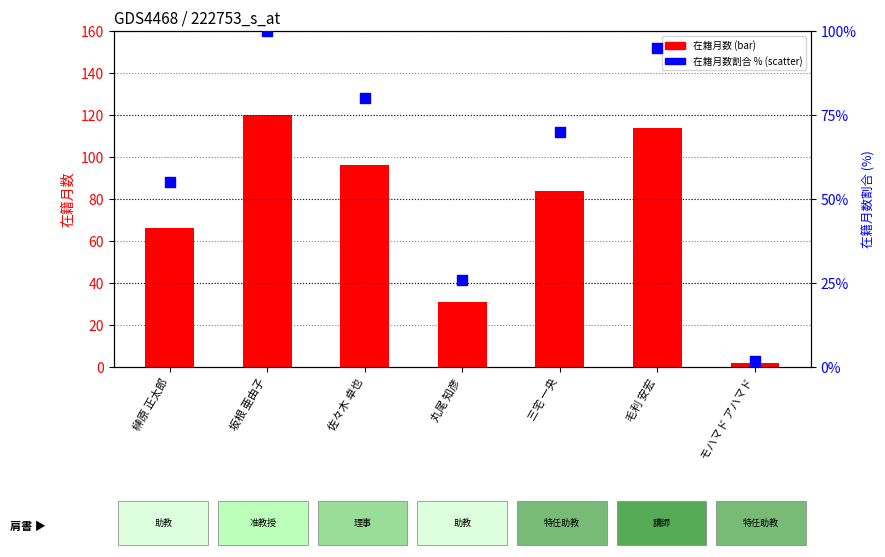

At how many categories does at least one series exceed 90?

3